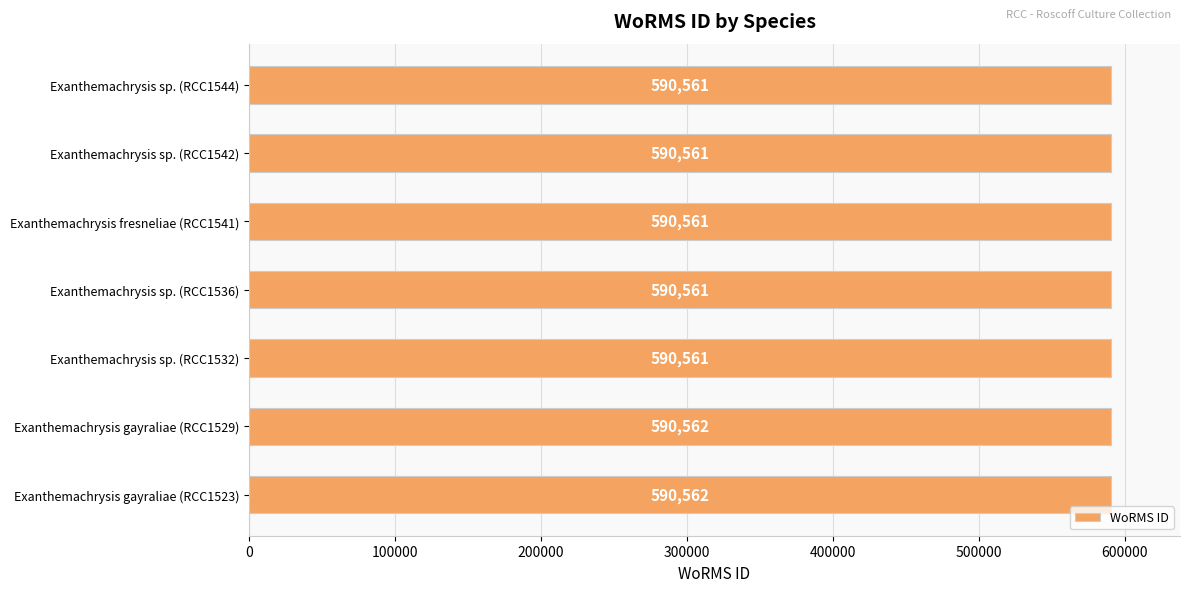

What is the smallest value displayed?

590561